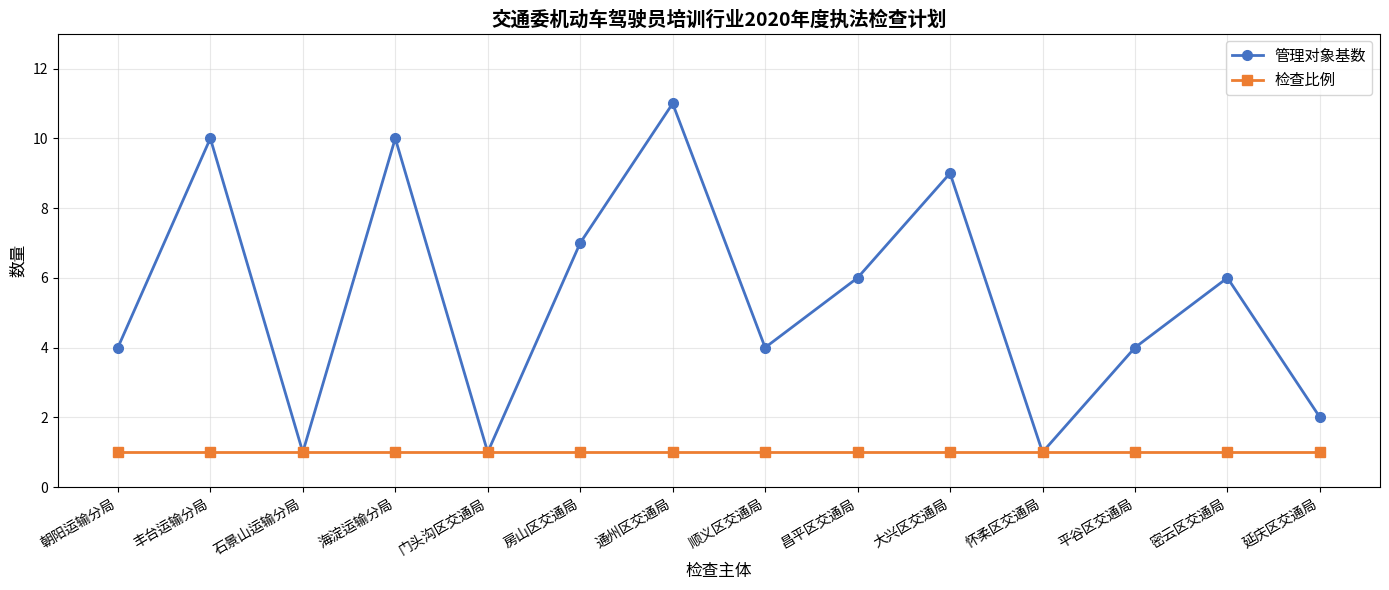

What value does the 管理对象基数 series have at 房山区交通局, to the nearest 10?

10